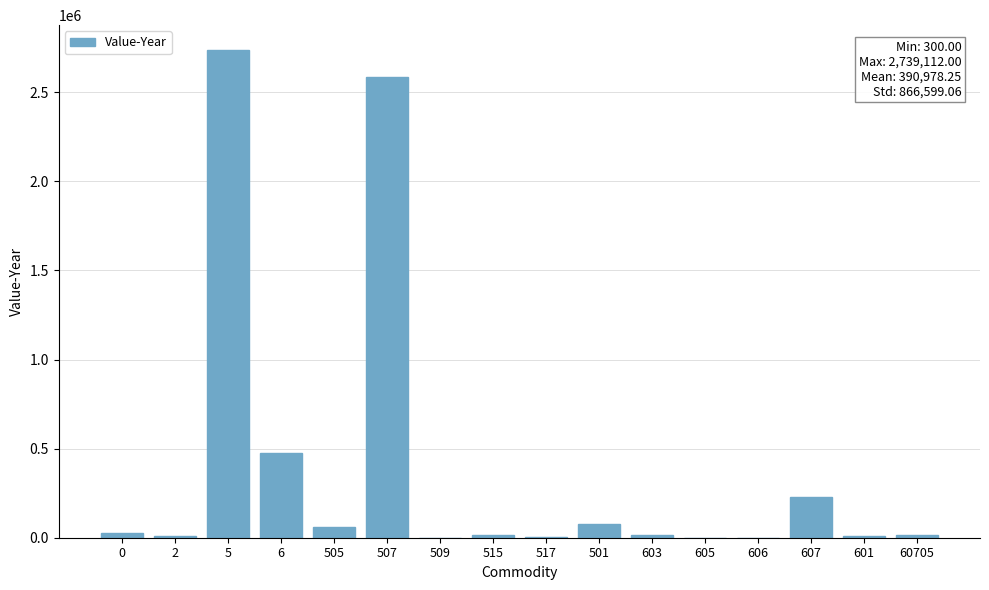

Count the number of categories in the chart.

16